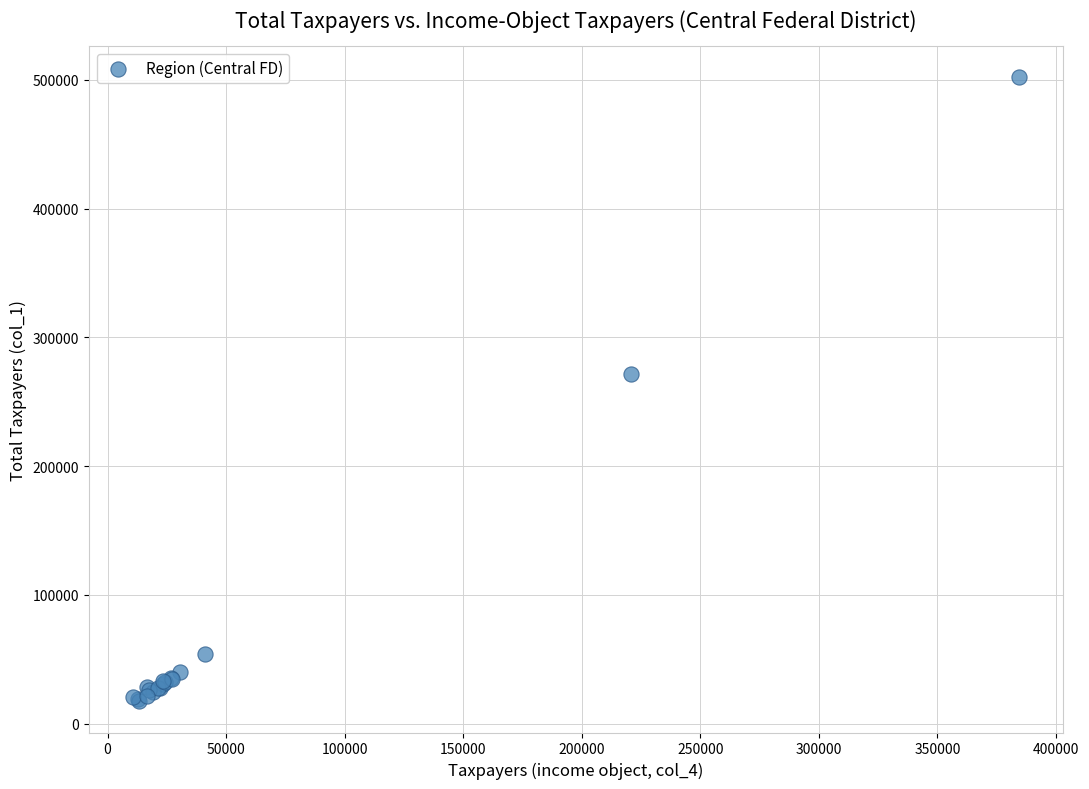

What Y value in the scatter plot is closest to 259755?

271596